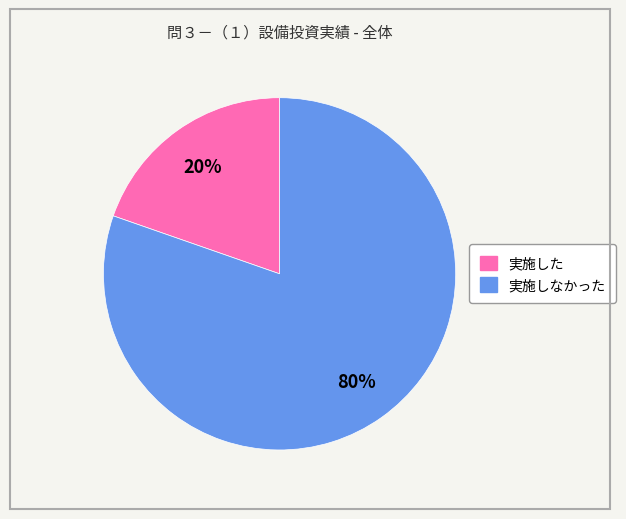

How many segments does this pie chart have?

2